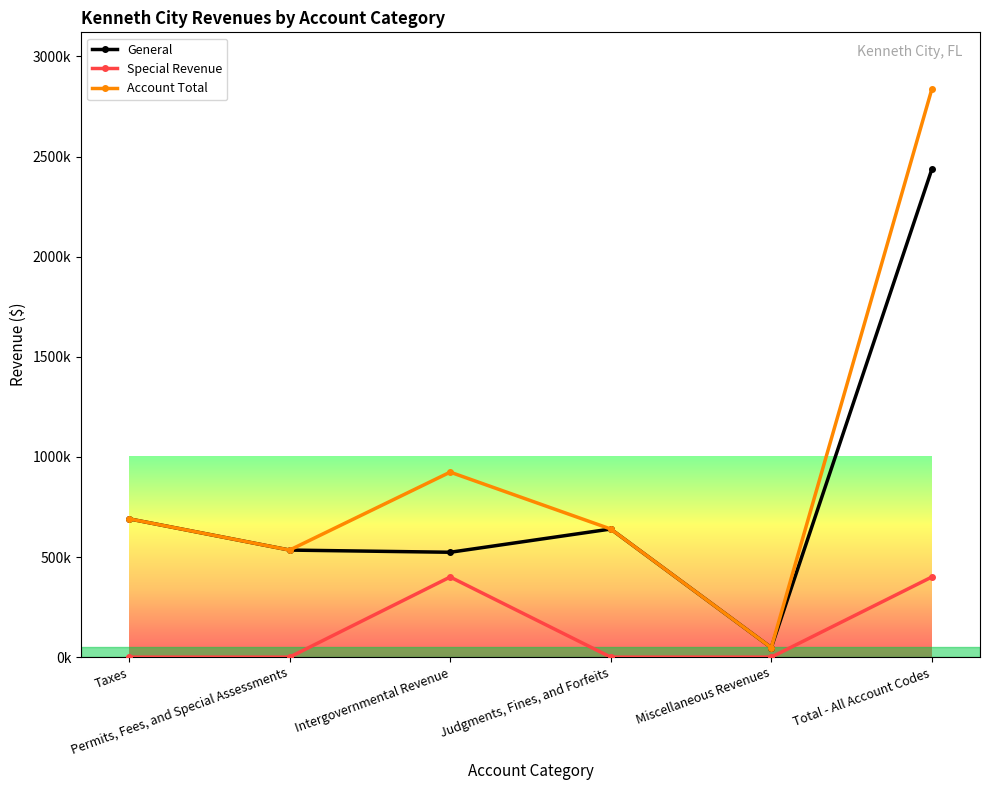

What is the label of the 2nd point from the right?

Miscellaneous Revenues